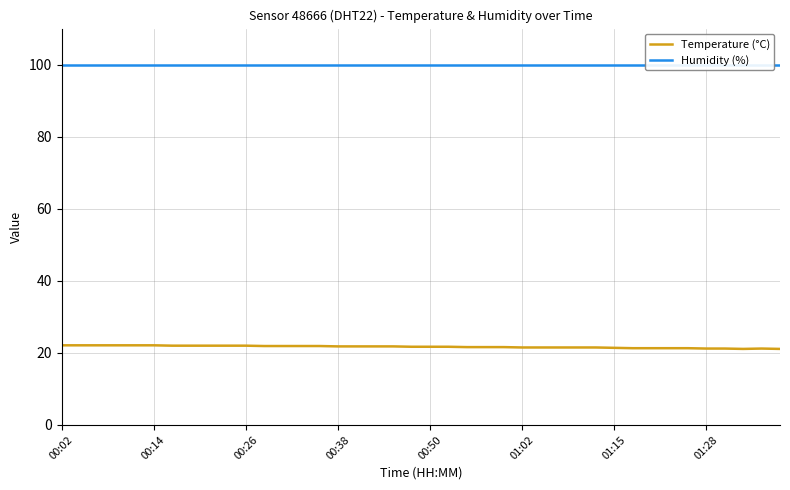

True or false: Temperature (°C) and Humidity (%) cross at least once.

False